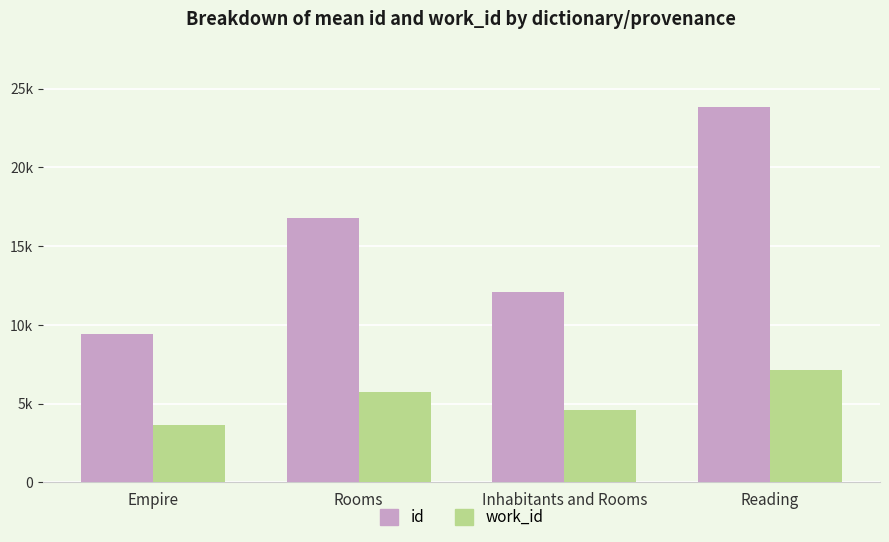

Which series has the widest spread of values?

id